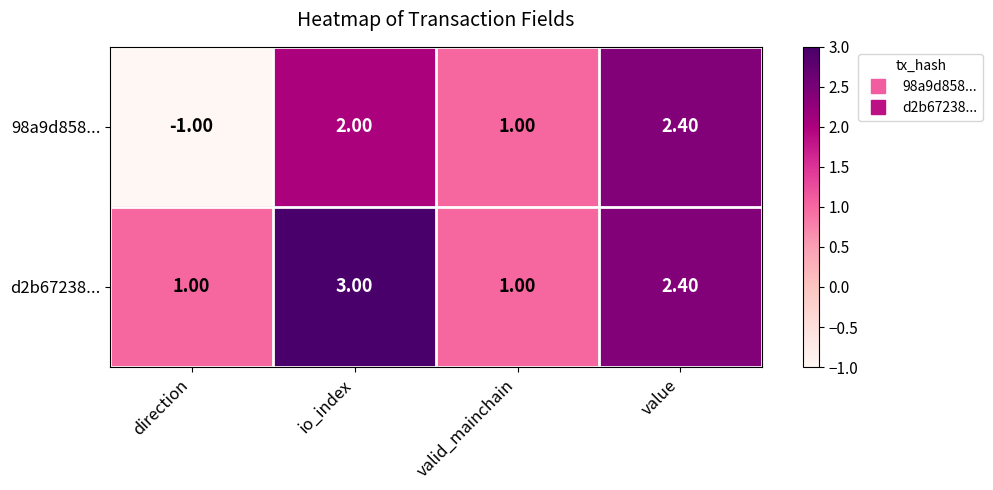

At which category does the chart reach its minimum across all series?

direction